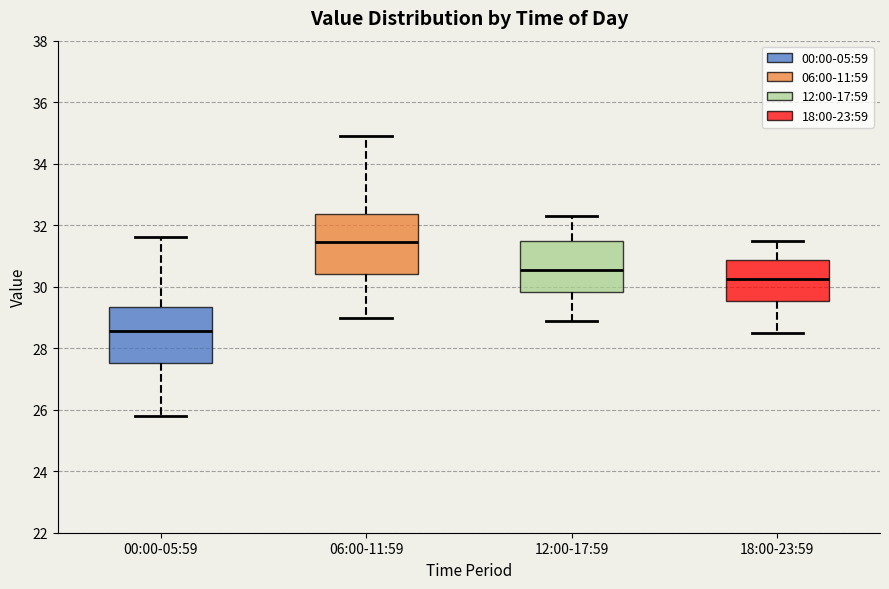

Reading left to right, transcribe this box plot: for each box, give where its median line is, the range the box spans, and where its two whiskers end, as read against the y-axis. The values are not printed on the chart, so give them approximately, as read against the axis.

00:00-05:59: median 28.6, box 27.6 to 29.4, whiskers 25.8 to 31.6
06:00-11:59: median 31.4, box 30.4 to 32.4, whiskers 29.0 to 35.0
12:00-17:59: median 30.6, box 29.8 to 31.4, whiskers 29.0 to 32.4
18:00-23:59: median 30.2, box 29.6 to 30.8, whiskers 28.6 to 31.6